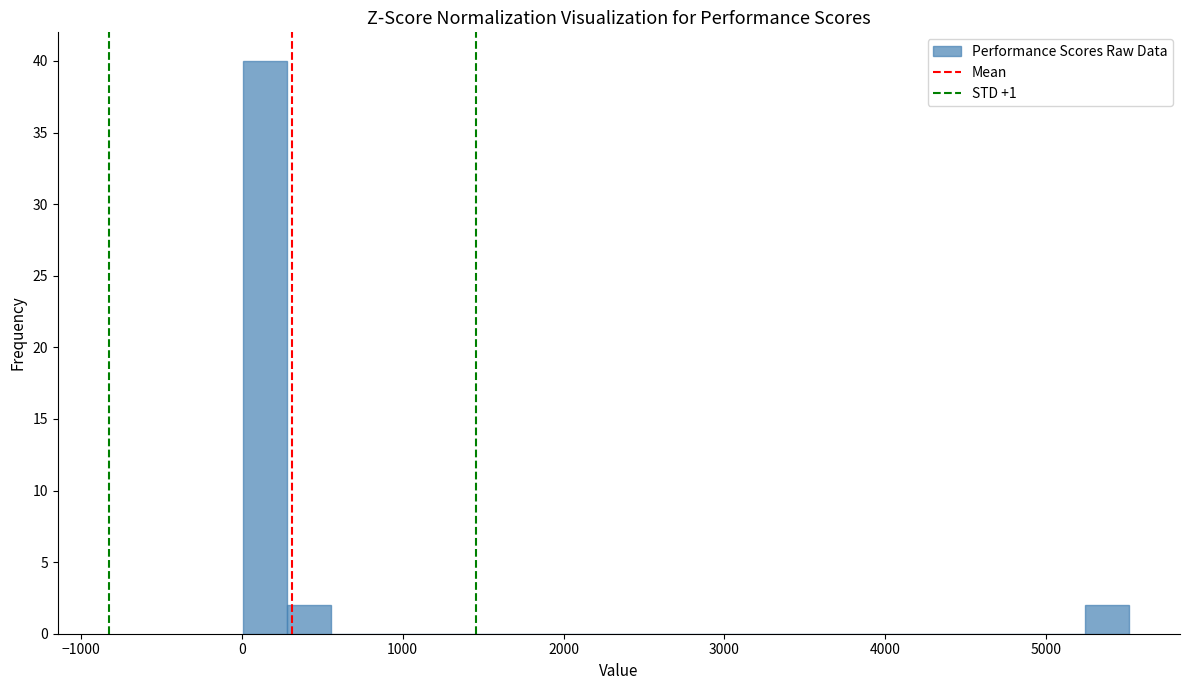

Read against the x-axis, roughly where is the centre of the tallest bar?

100